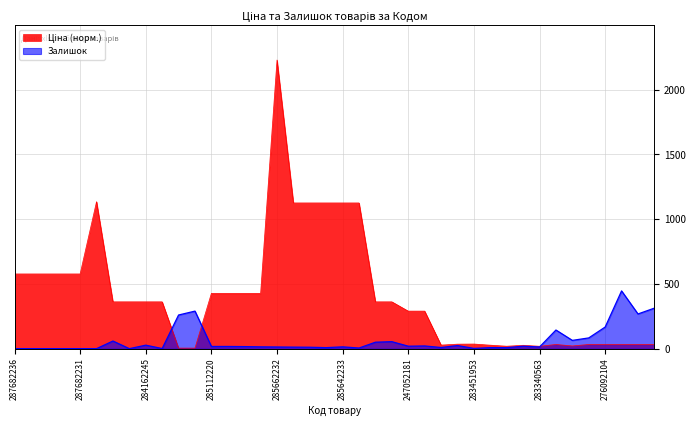

The Ціна series shows 115.1 at 284162246. True or false?

False